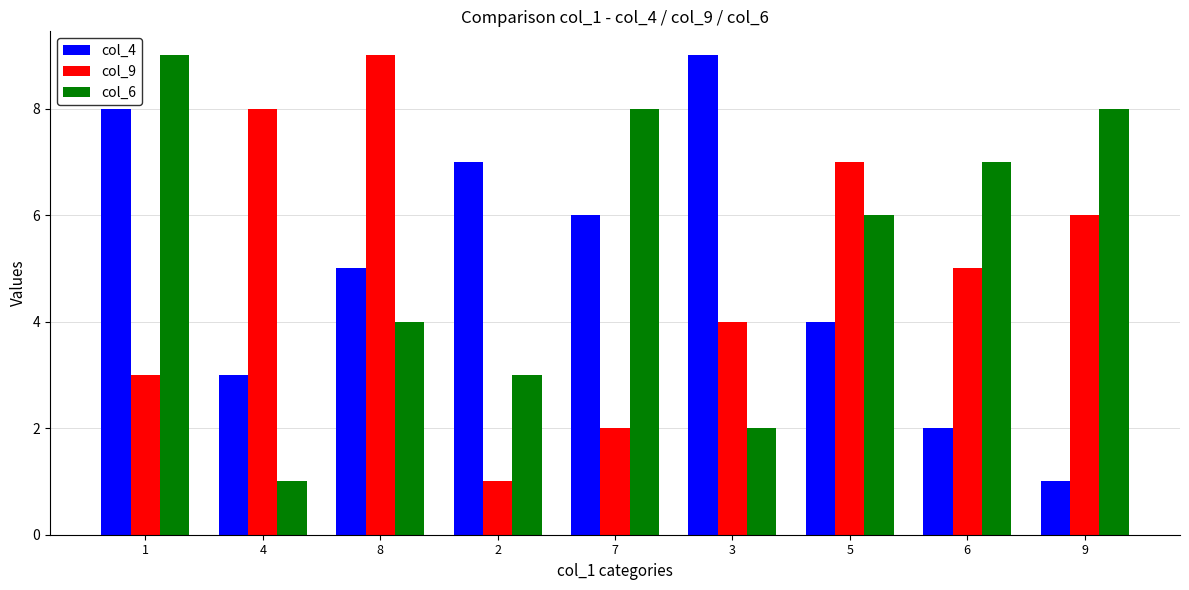

List the labels in order of col_4 value, smallest first.

9, 6, 4, 5, 8, 7, 2, 1, 3